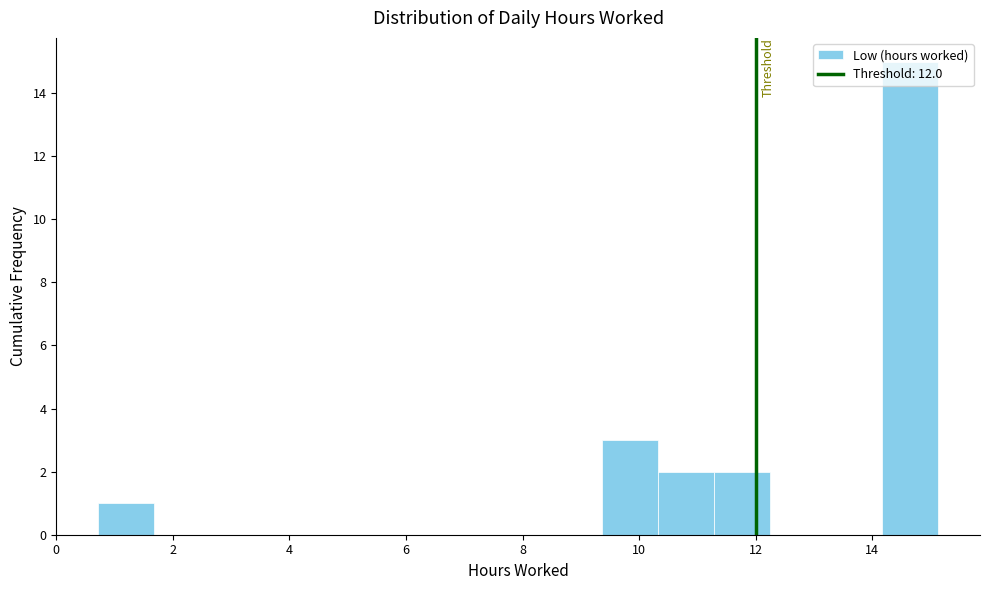

Over which range of the x-axis is the bar tallest?

14.2 to 15.2